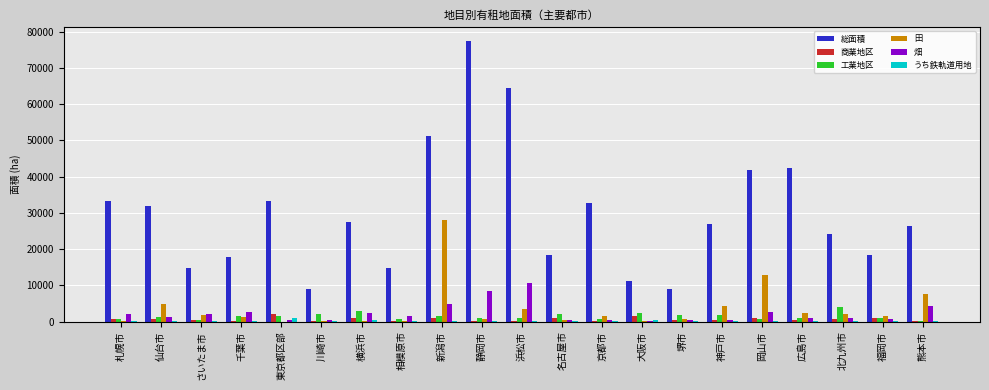

The 畑 series shows 2171.0 at さいたま市. True or false?

True